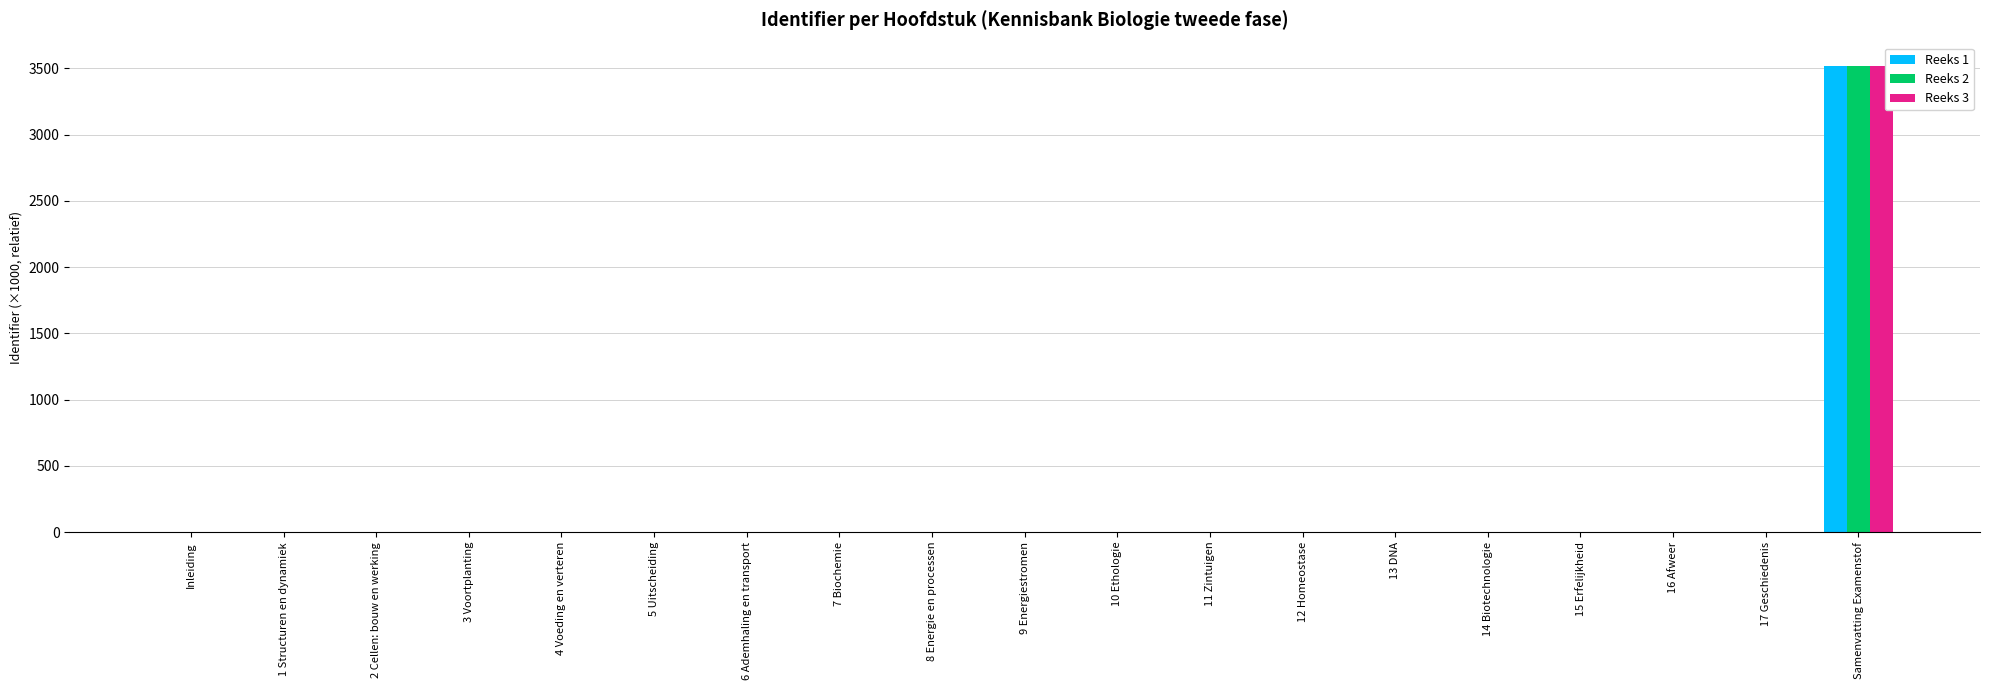

The value of Reeks 3 at 11 Zintuigen is 0.2. True or false?

True